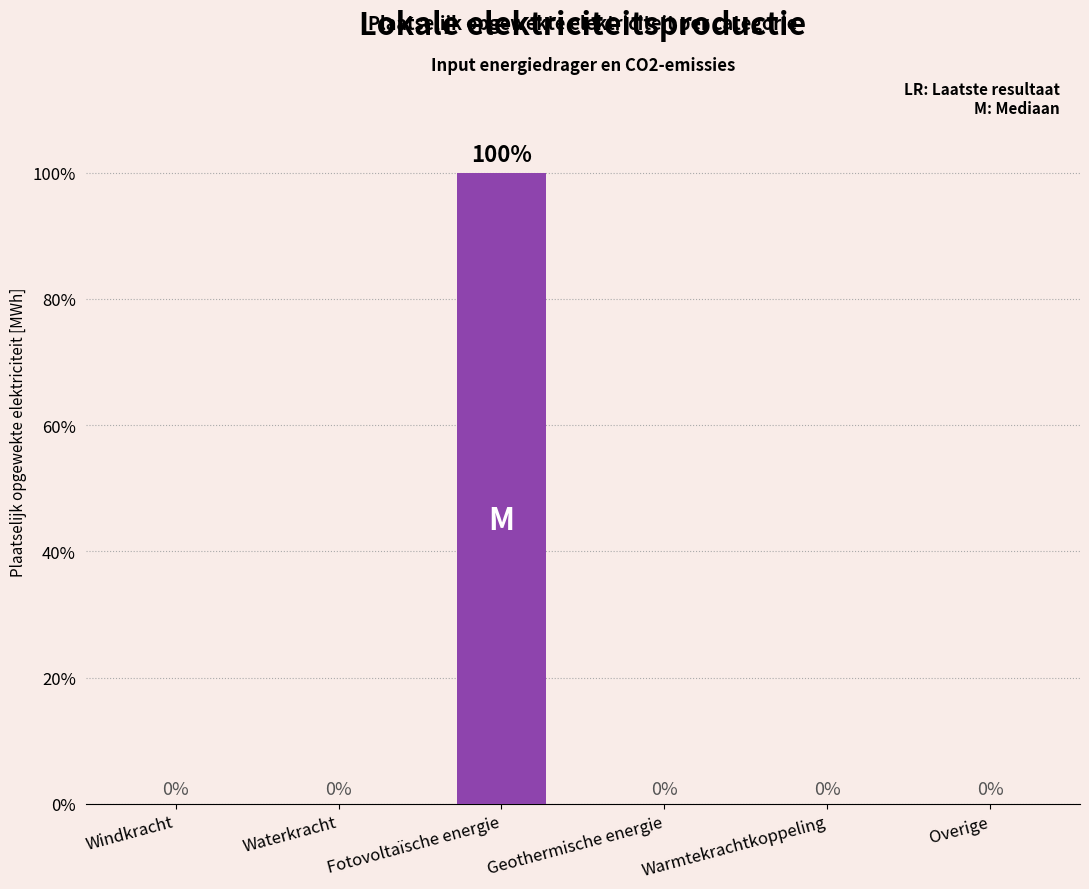

Which label corresponds to the smallest value in the chart?

Windkracht